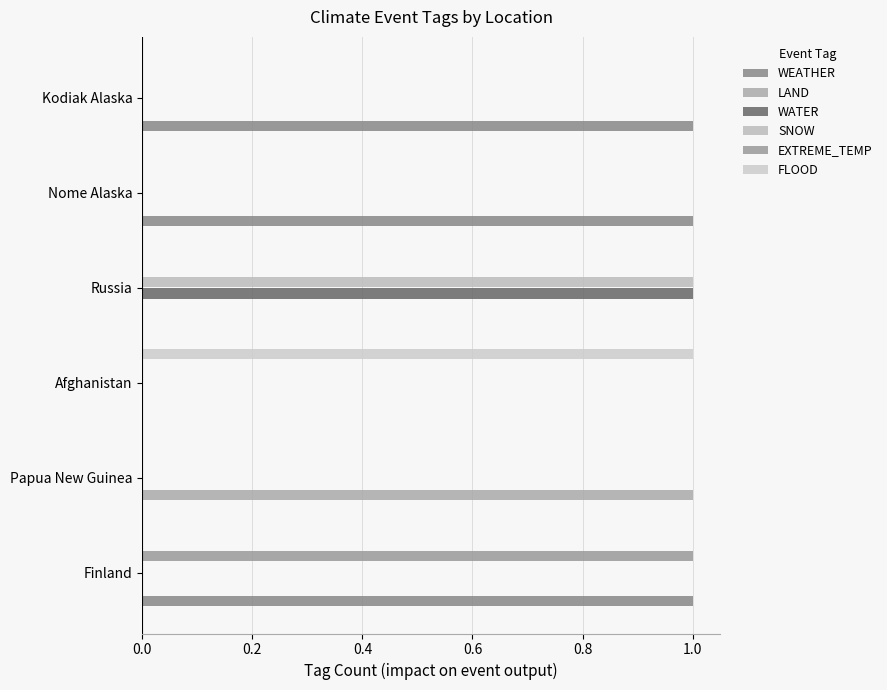

Reading left to right, extract all data points from this chart.

WEATHER: 1	0	0	0	1	1
LAND: 0	1	0	0	0	0
WATER: 0	0	0	1	0	0
SNOW: 0	0	0	1	0	0
EXTREME_TEMP: 1	0	0	0	0	0
FLOOD: 0	0	1	0	0	0